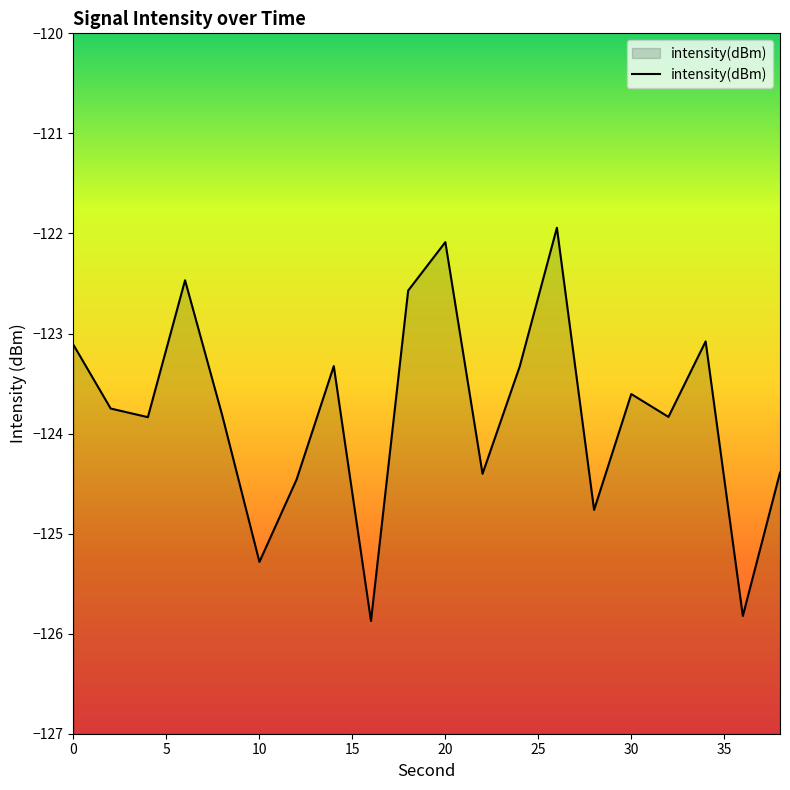

What is the value of the 20th point from the left?

-124.4